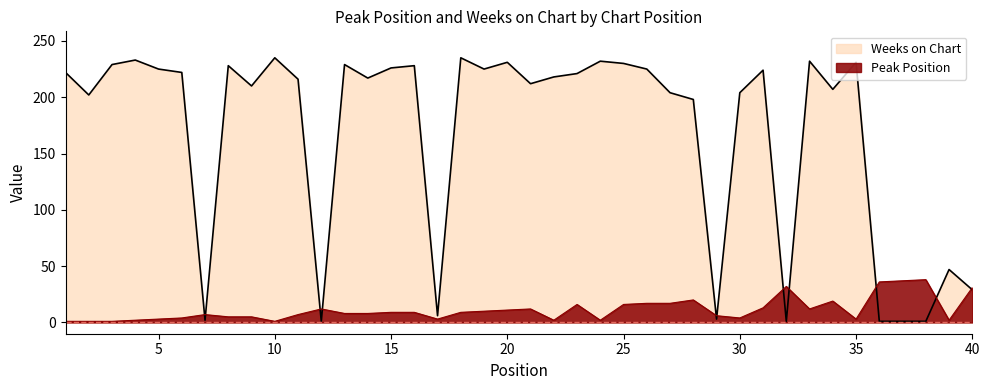

At how many categories does at least one series exceed 26?

36